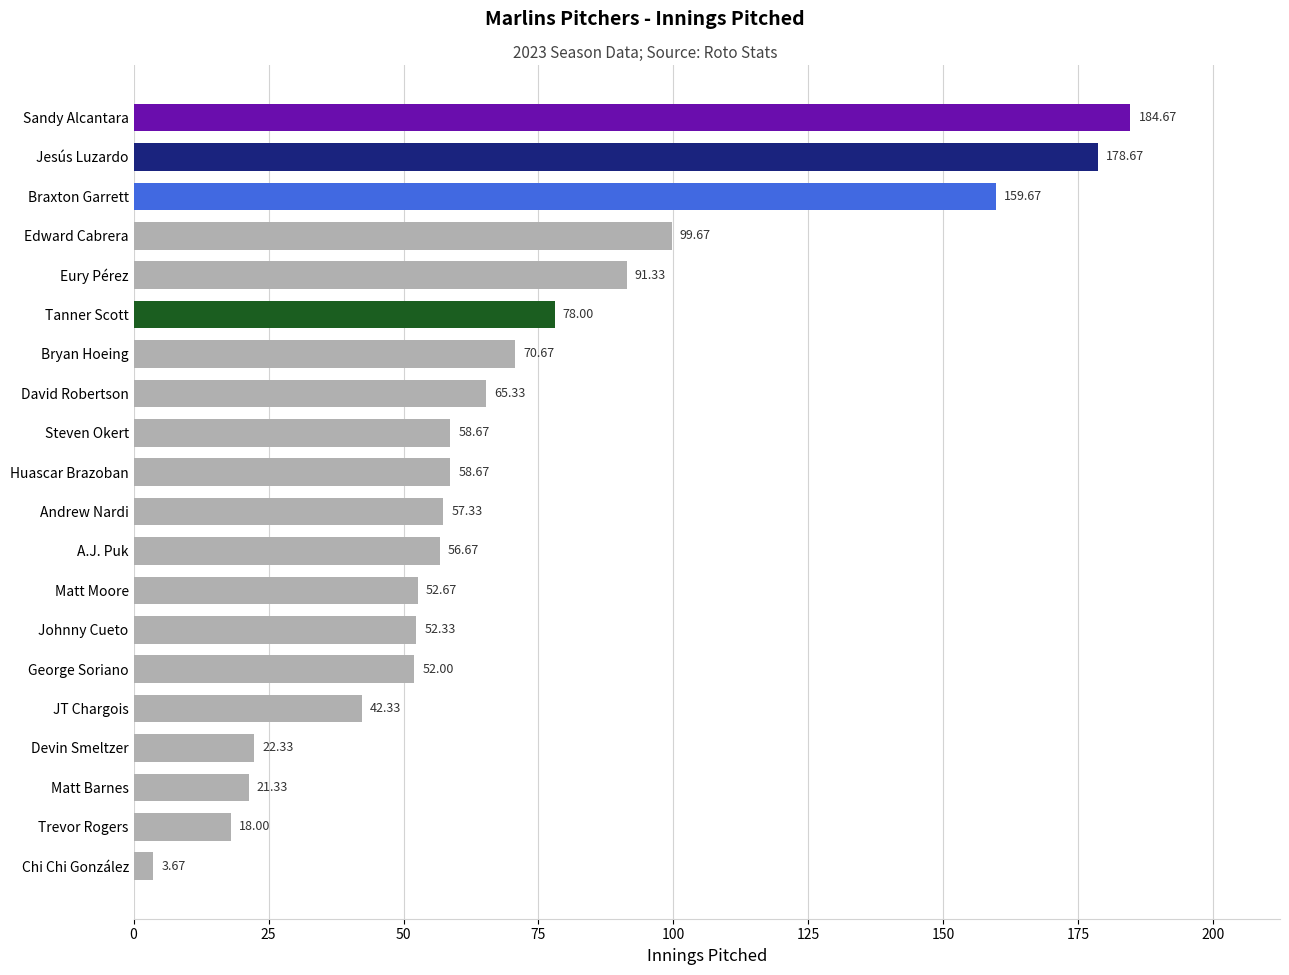

What is the difference between the values at Eury Pérez and Braxton Garrett?

68.3